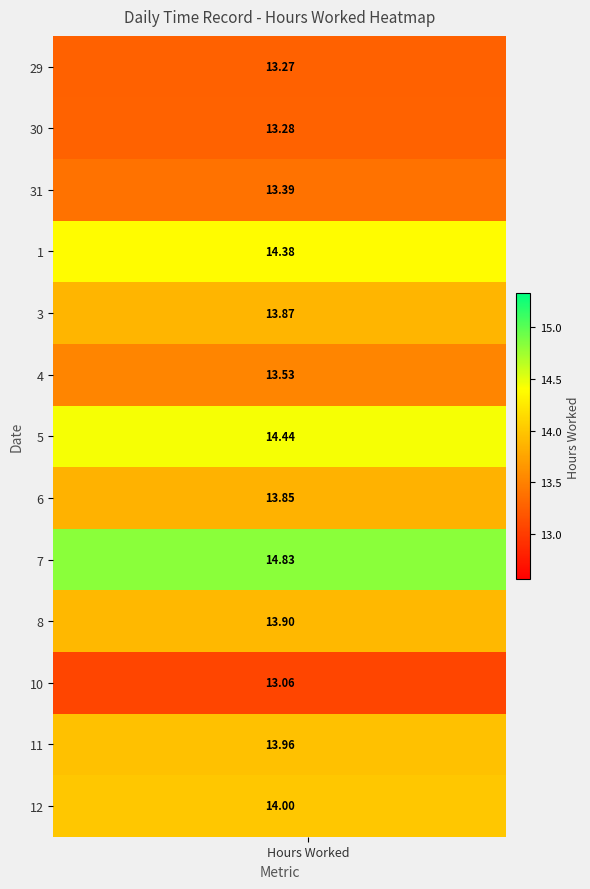

What is the average value of the 4 series?

13.5